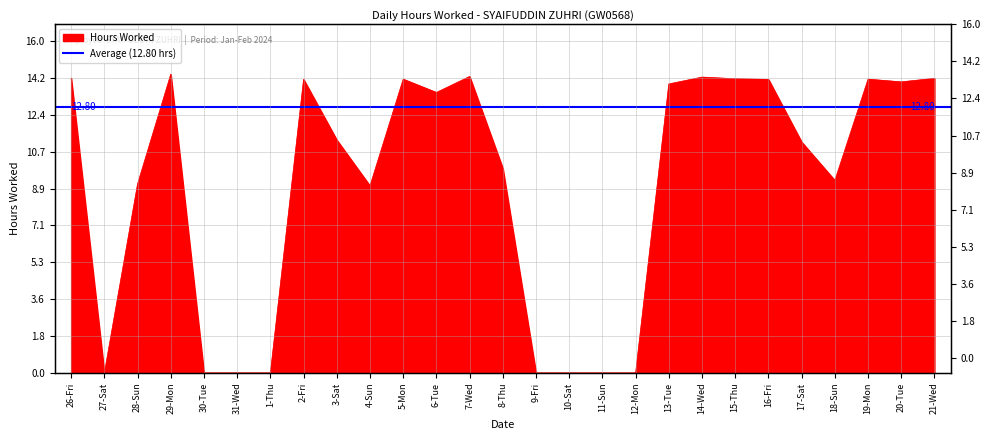

What is the label of the 23rd point from the left?

17-Sat